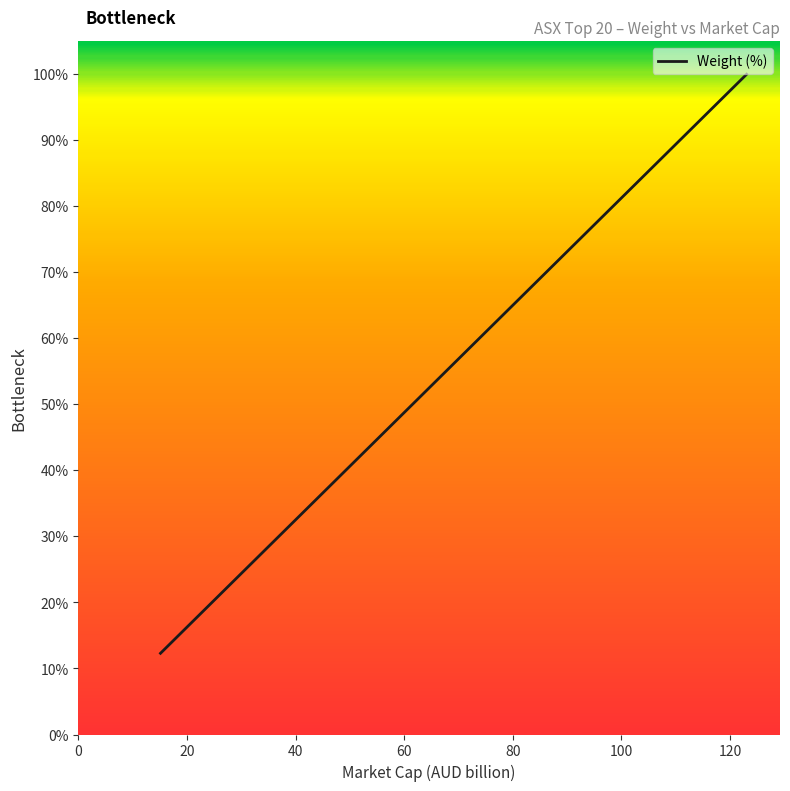

What is the difference between the maximum and minimum values?

87.7